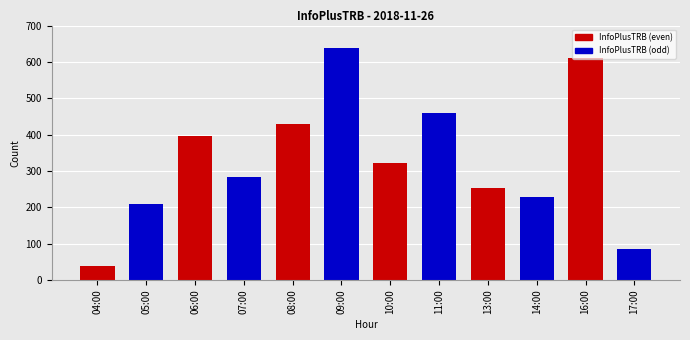

Which category has the lowest value across all series?

04:00